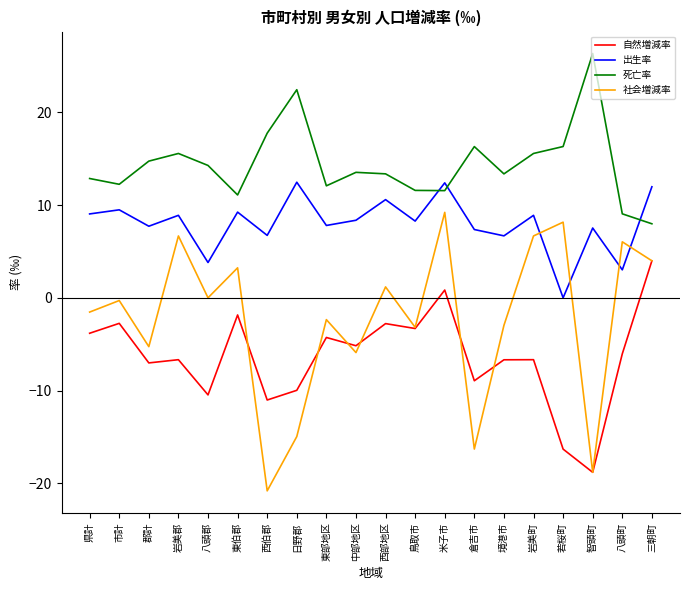

Does the chart display data point markers on the line(s)?

No